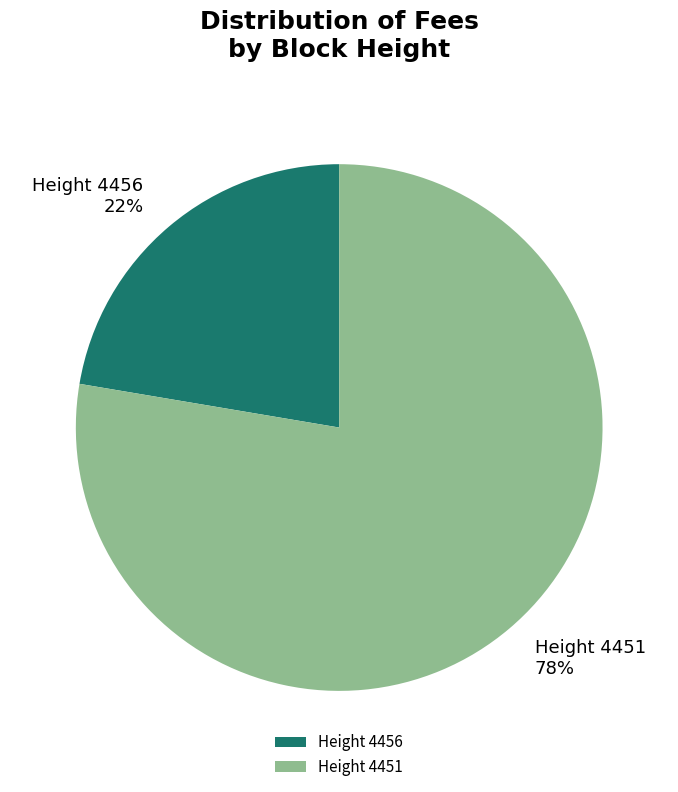

Rank the categories by value from highest to lowest.

Height 4451, Height 4456